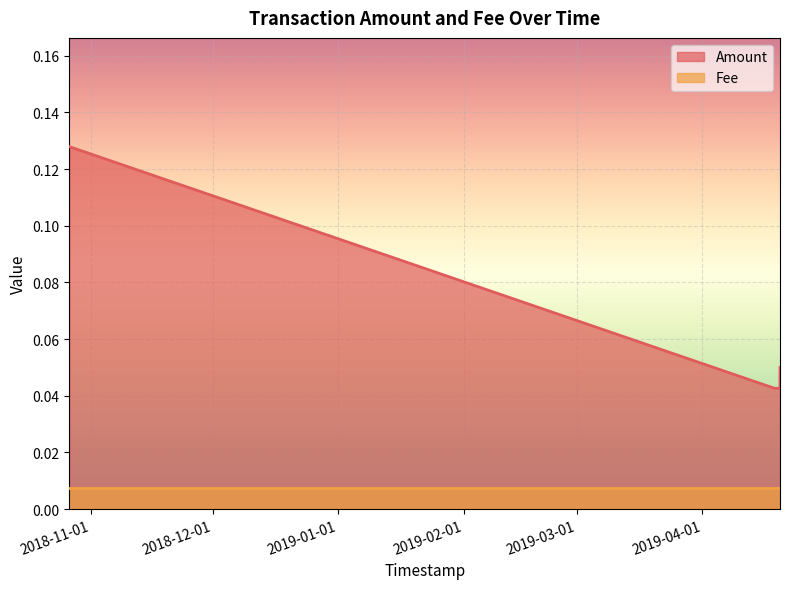

True or false: the data shows 0.0 at 2019-04-20 03:04:06.

True